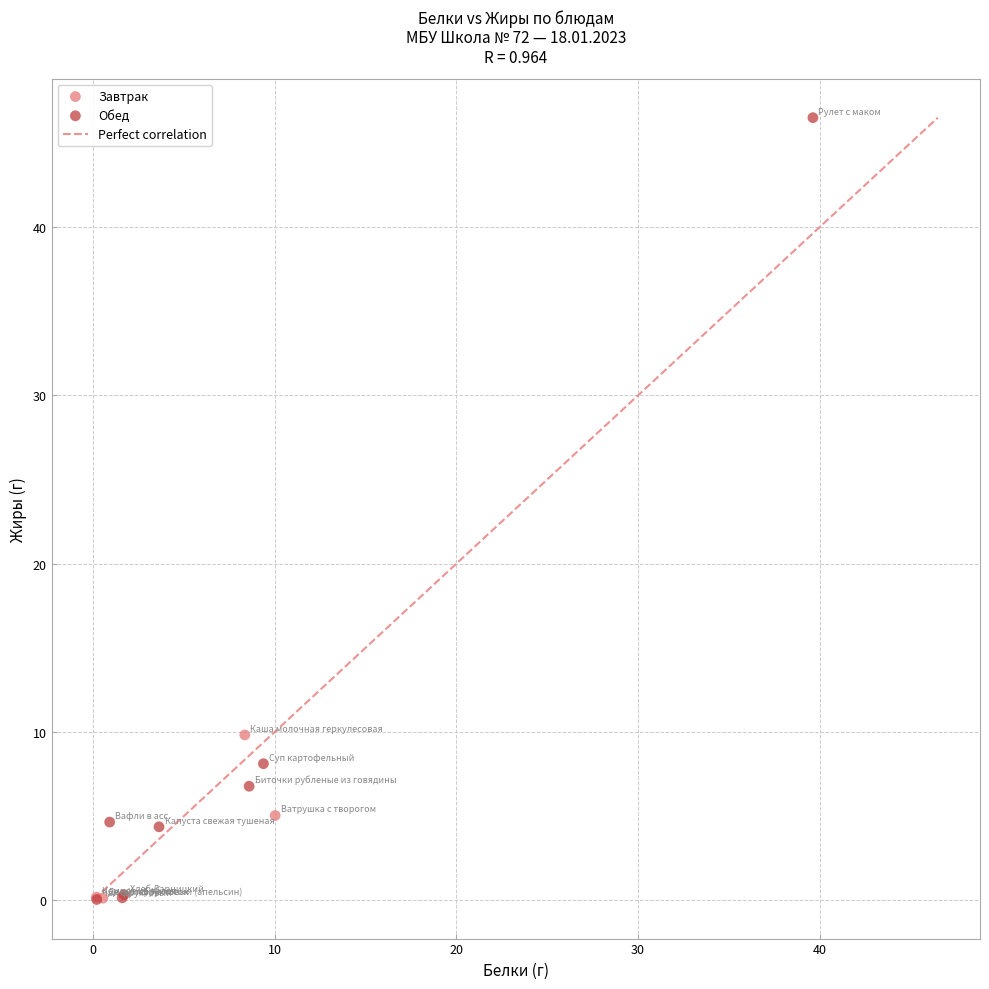

Which series has the widest spread of Y values?

Обед